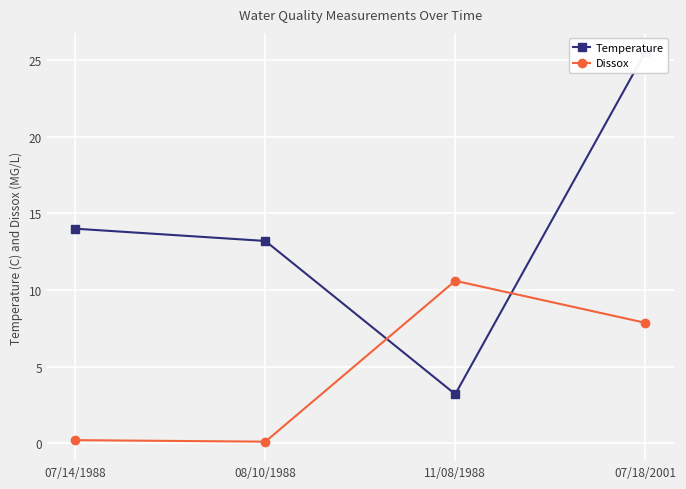

Reading right to left, extract all data points from this chart.

Temperature: 07/18/2001=25.5	11/08/1988=3.2	08/10/1988=13.2	07/14/1988=14.0
Dissox: 07/18/2001=7.9	11/08/1988=10.6	08/10/1988=0.1	07/14/1988=0.2